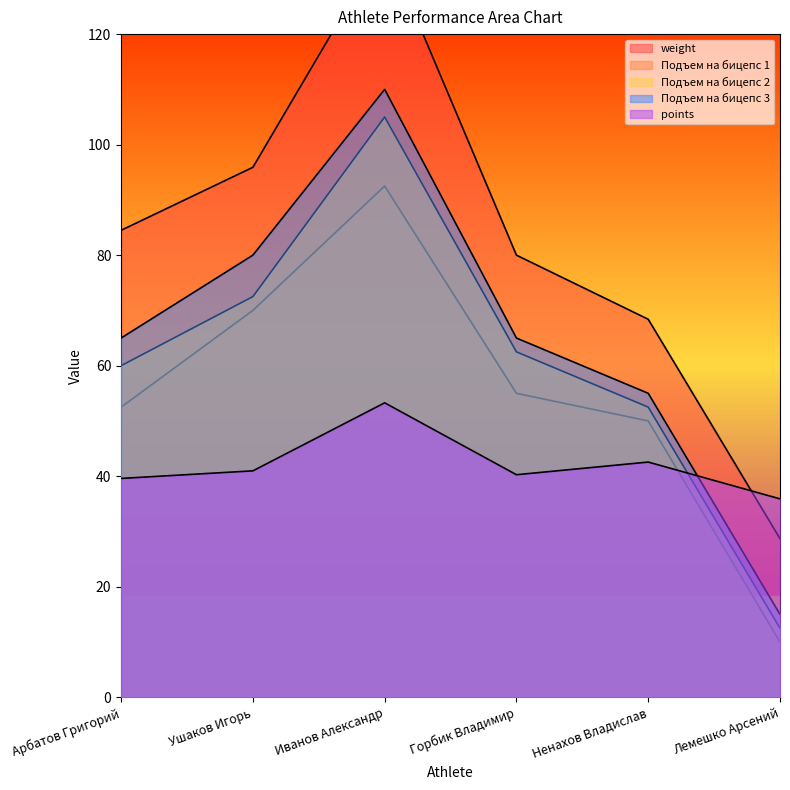

Which series has the largest total across all categories?

weight